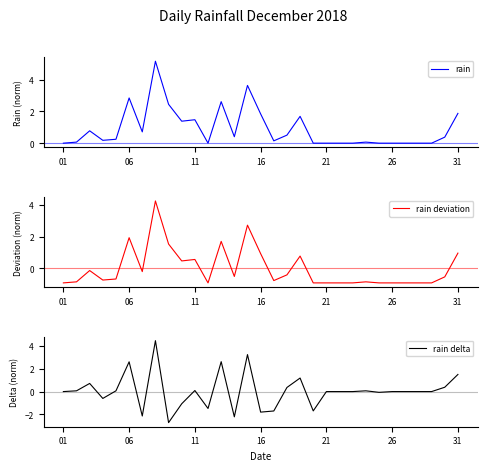

What is the value of the rain point at the 9th from the left?

2.5